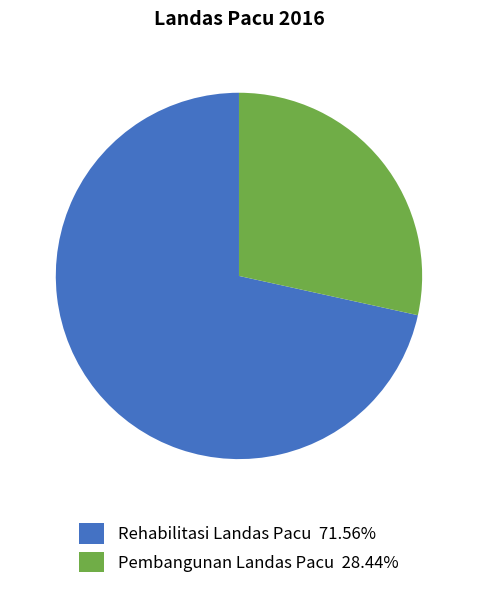

Does any single category account for the majority?

Yes